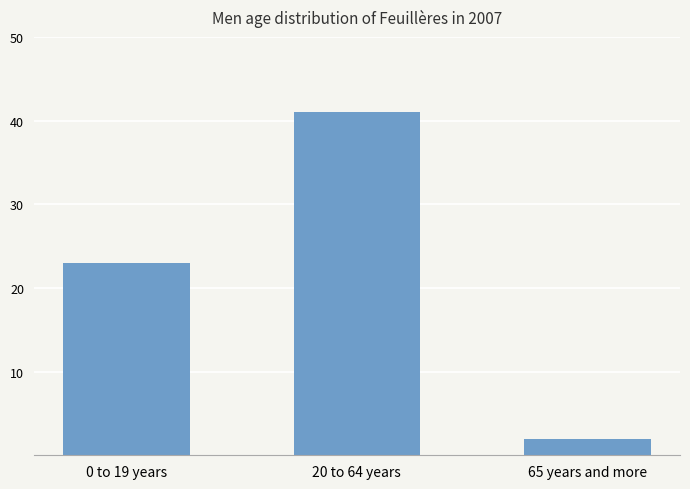

Between 0 to 19 years and 20 to 64 years, which is larger?

20 to 64 years